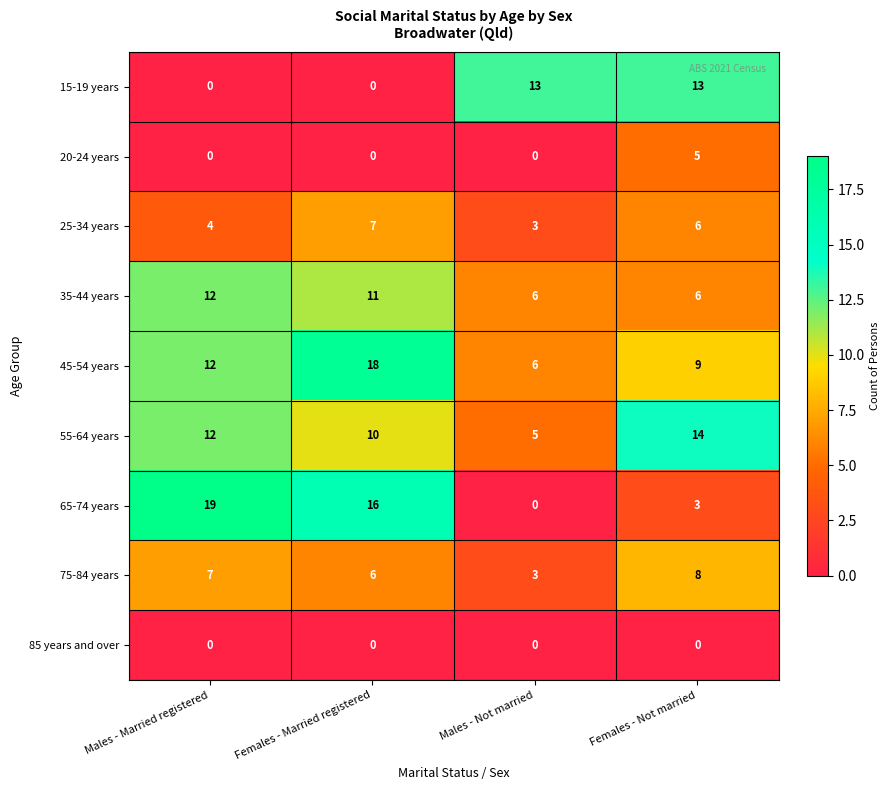

What is the greatest value displayed?

19